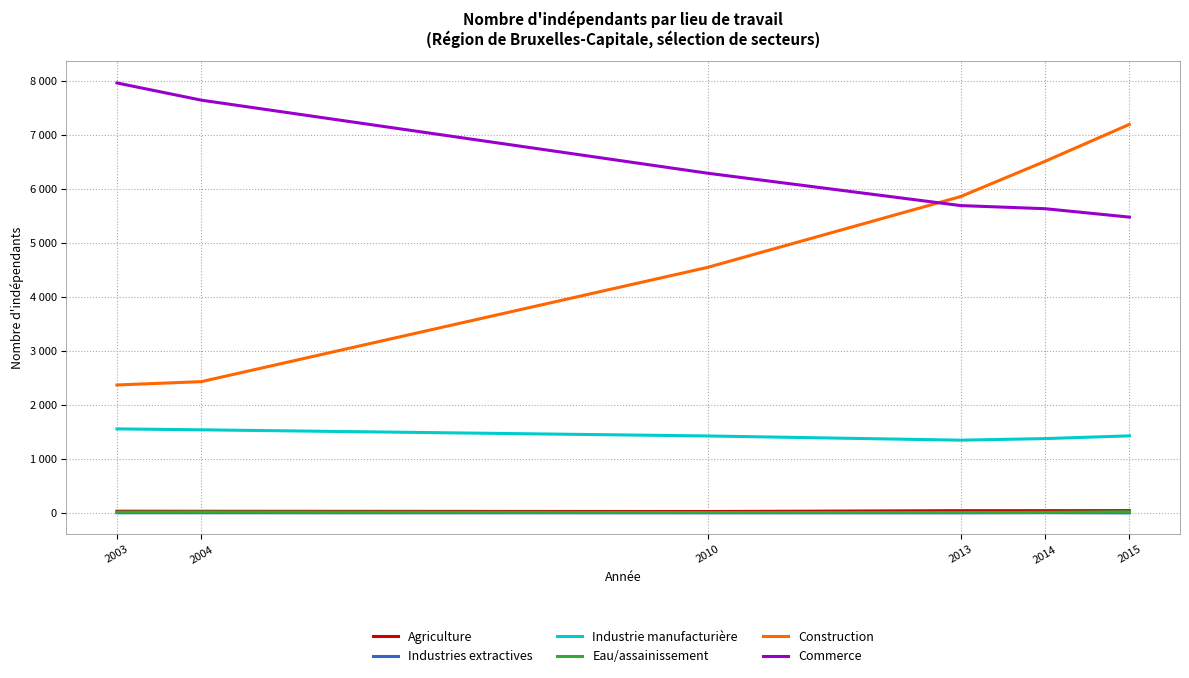

What are all the series names shown in the legend?

Agriculture, Industries extractives, Industrie manufacturière, Eau/assainissement, Construction, Commerce